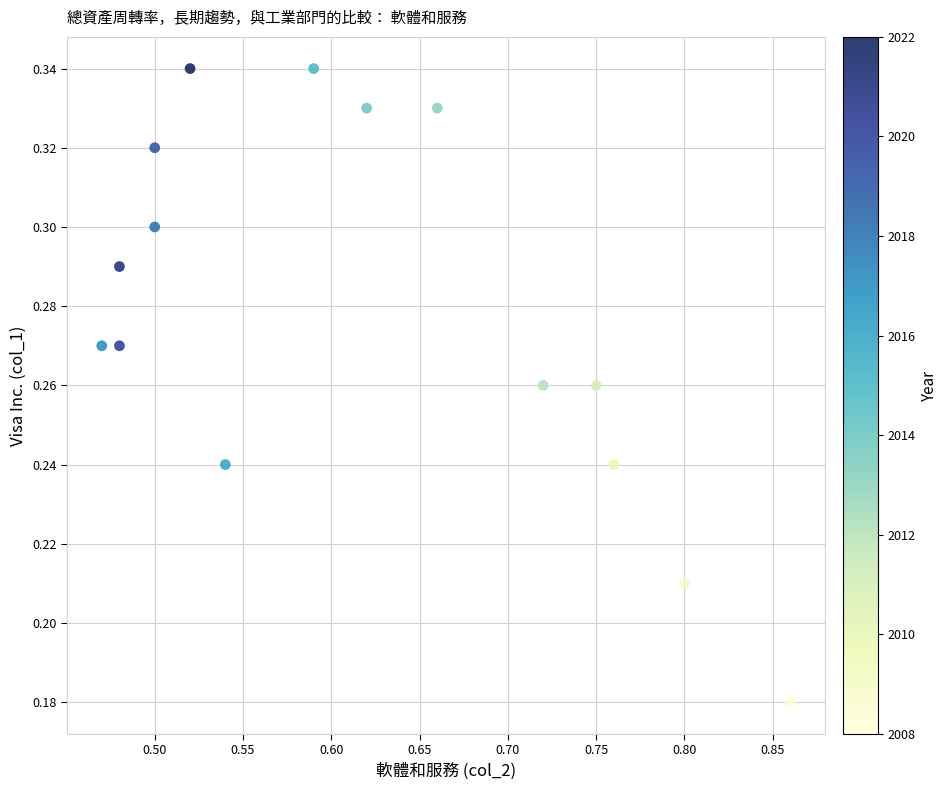

What is the range of X values (max minus min)?

0.4